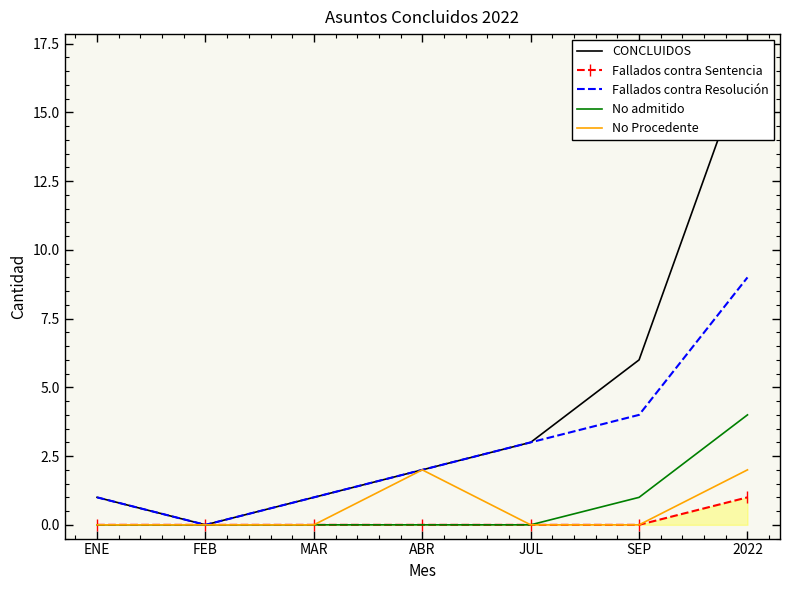

Which series has the largest total across all categories?

CONCLUIDOS